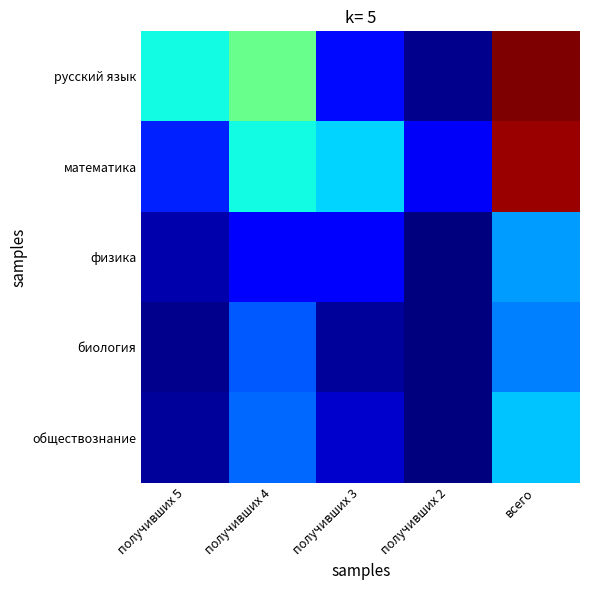

What is the difference between the highest and lowest values at получивших 2?

8